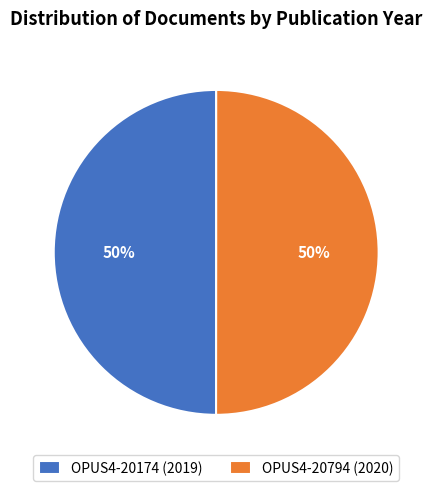

To the nearest percent, what percentage of the pie is OPUS4-20174 (2019)?

50%